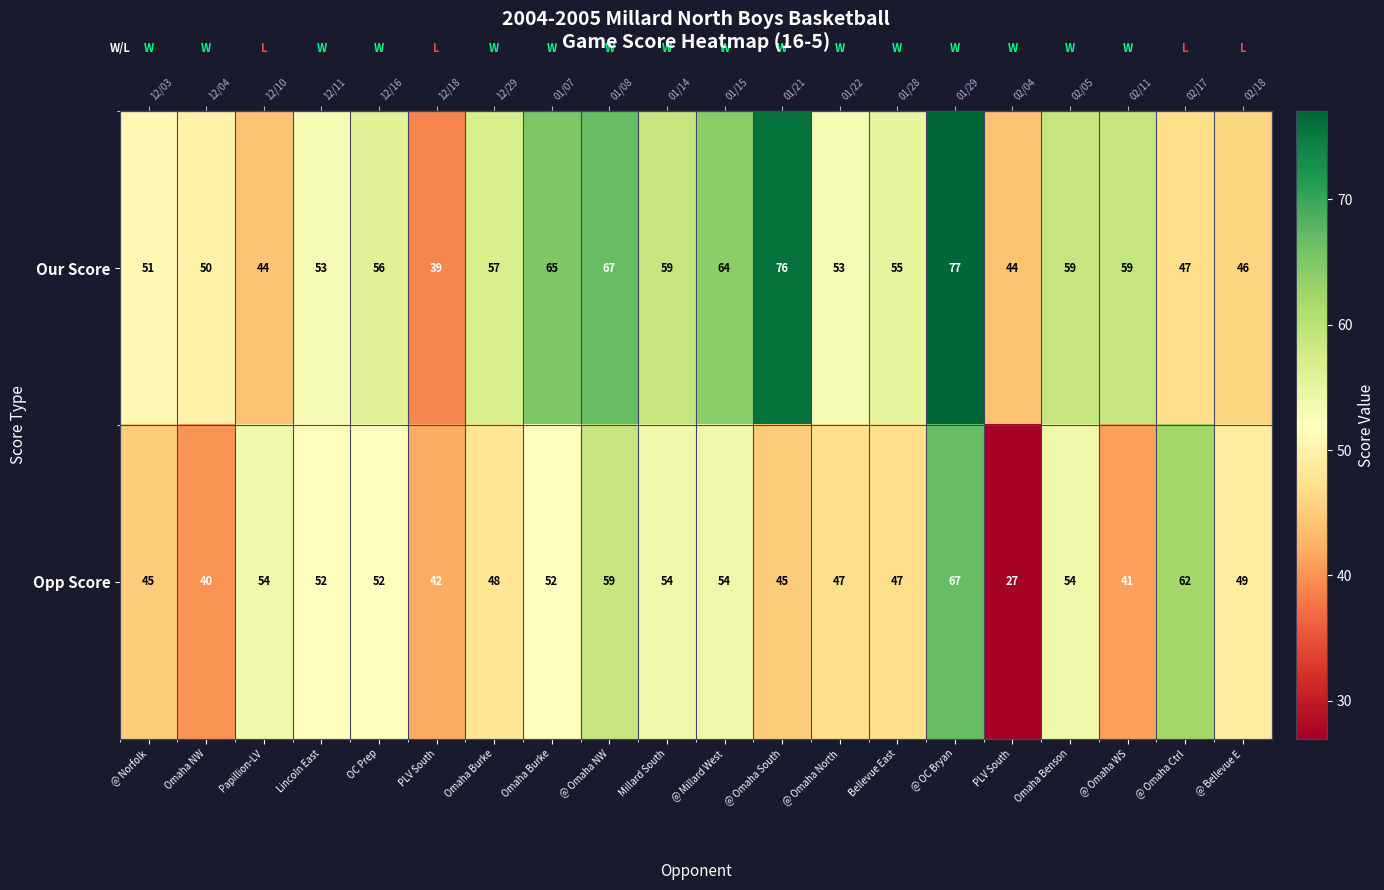

What is the total value across all series at PLV South?

81